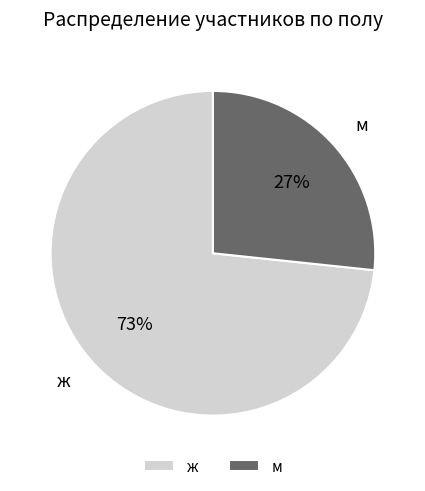

Which slice is the smallest?

м